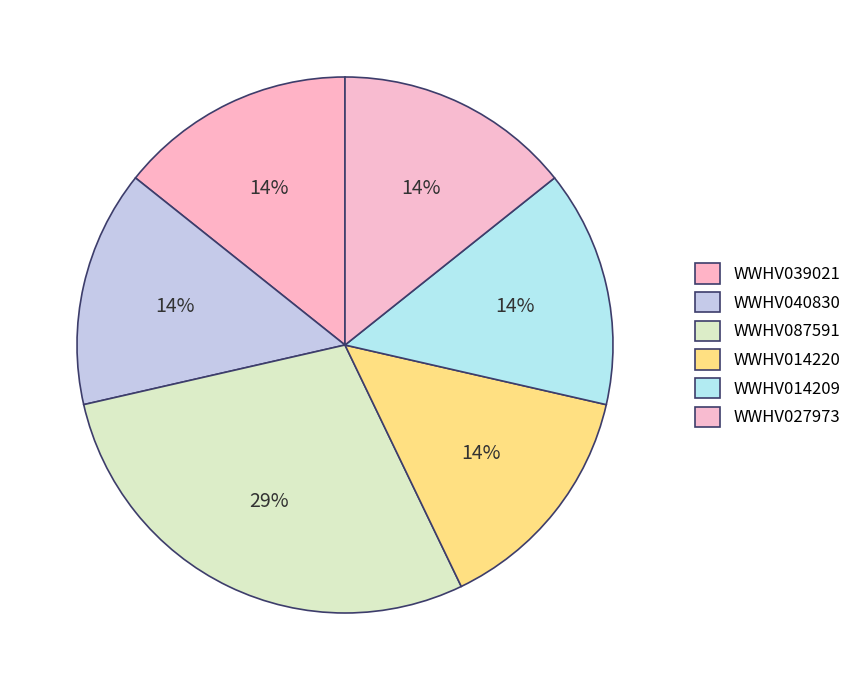

To the nearest percent, what portion does WWHV039021 represent?

14%